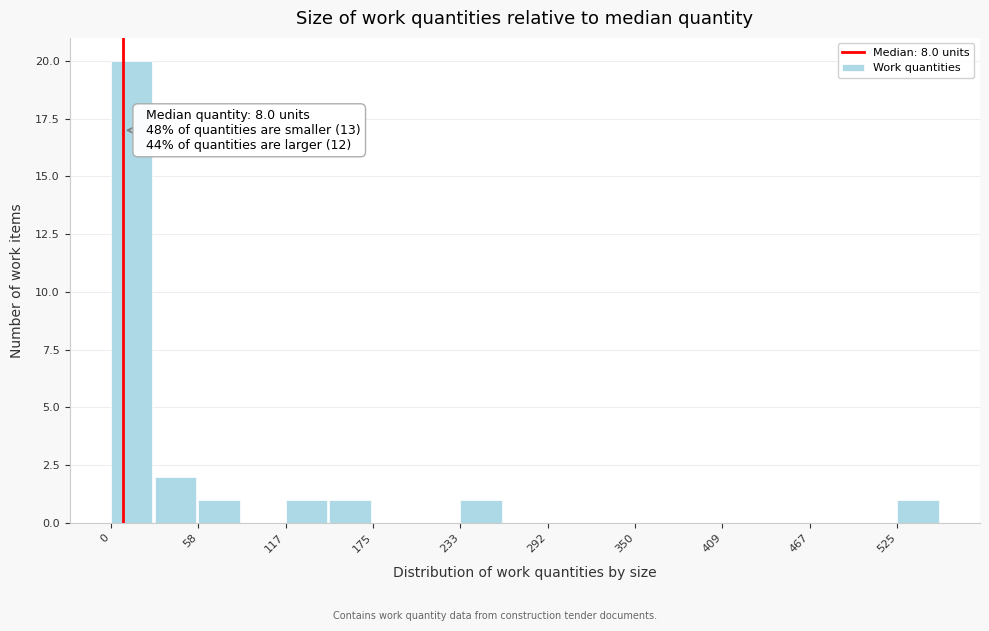

Around what value on the x-axis is the tallest bar? Give the approximate position of its centre, as read against the axis.

10